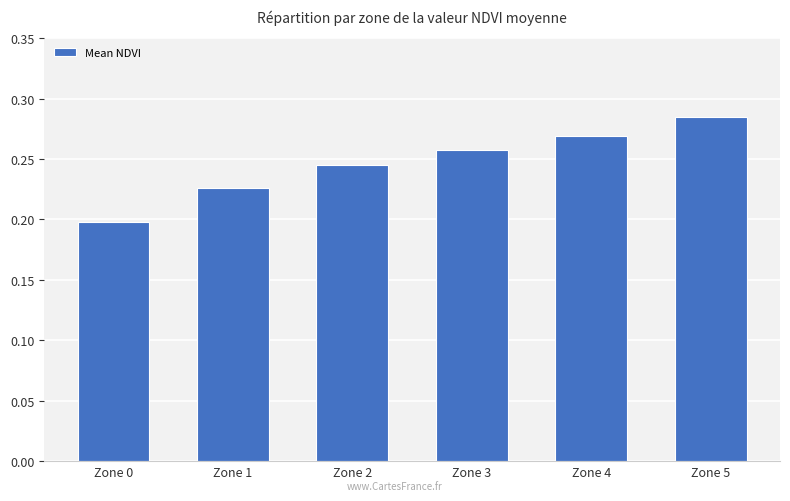

The chart shows a value of 0.2 at Zone 1. True or false?

True